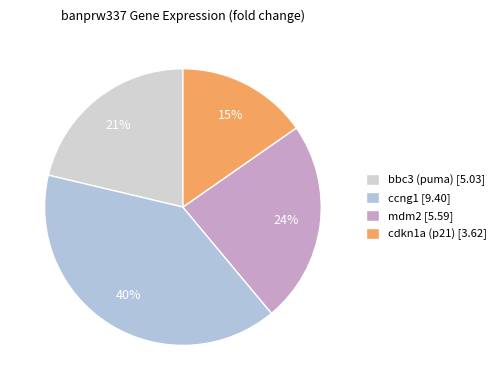

How many slices are in this pie chart?

4